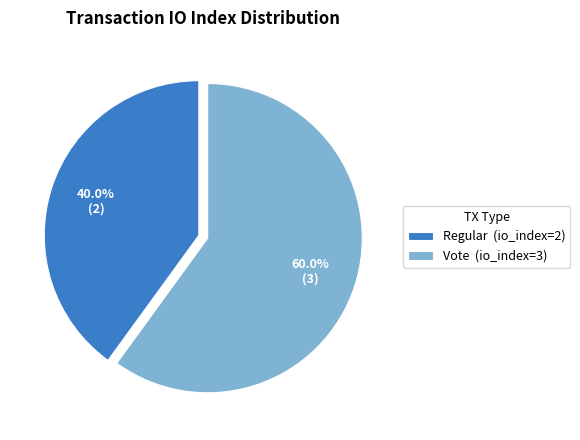

Between Regular (io_index=2) and Vote (io_index=3), which is larger?

Vote (io_index=3)